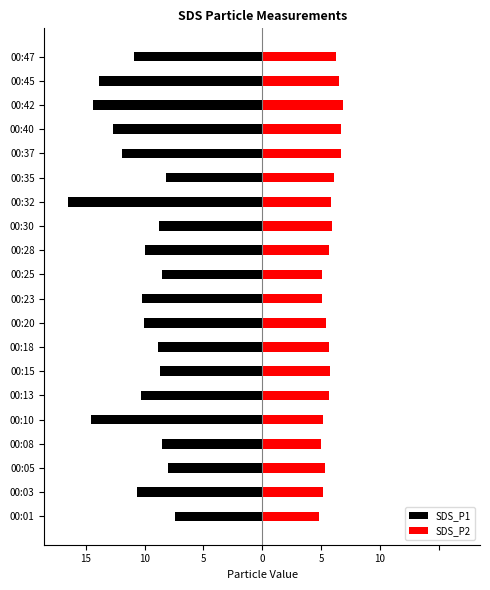

What is the value of the SDS_P1 bar at the 2nd from the left?

-10.7